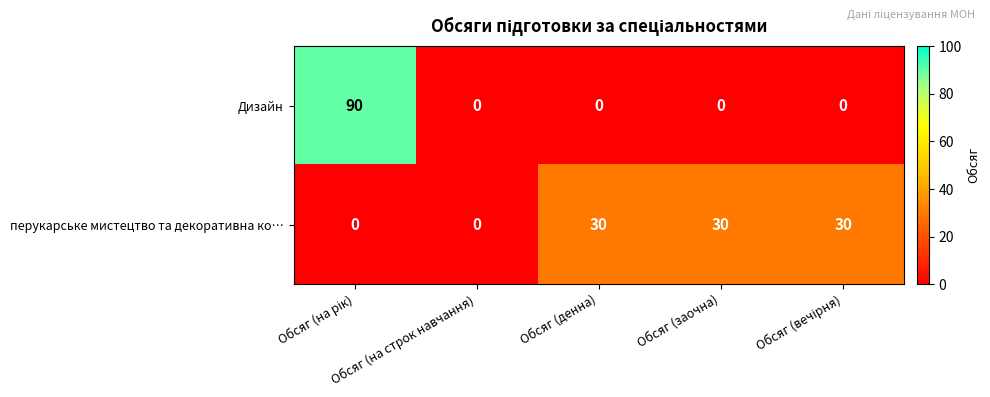

What is the difference between the maximum and minimum values in the перукарське мистецтво та декоративна ко… series?

30